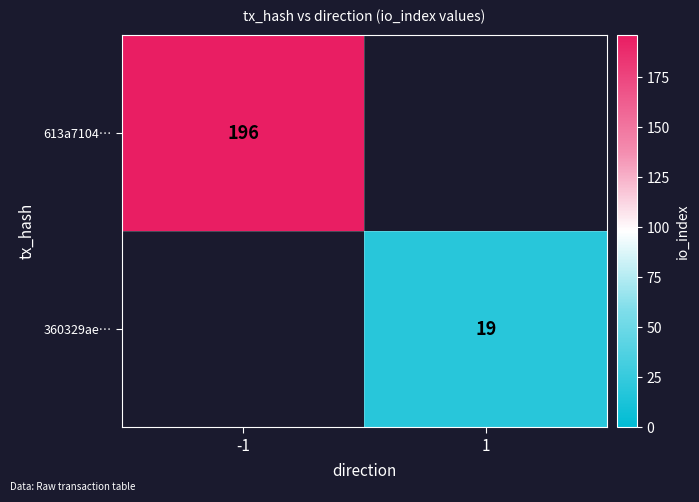

Is the value of 360329ae… at 1 greater than the value of 613a7104… at -1?

No